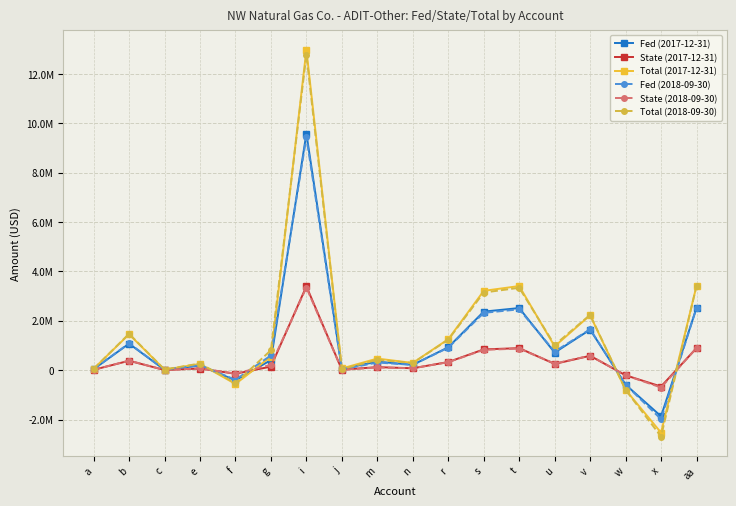

The value of State (2018-09-30) at b is 385865. True or false?

True